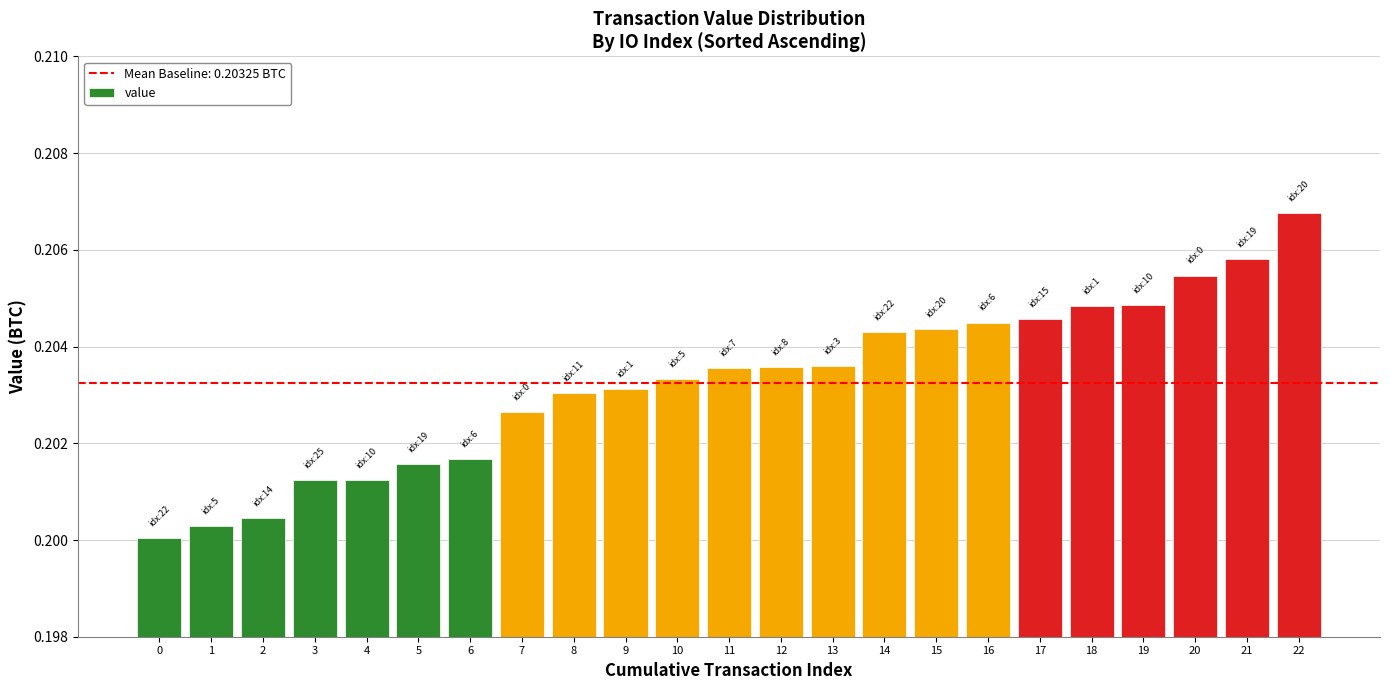

Which has a higher value, 11 or 1?

11